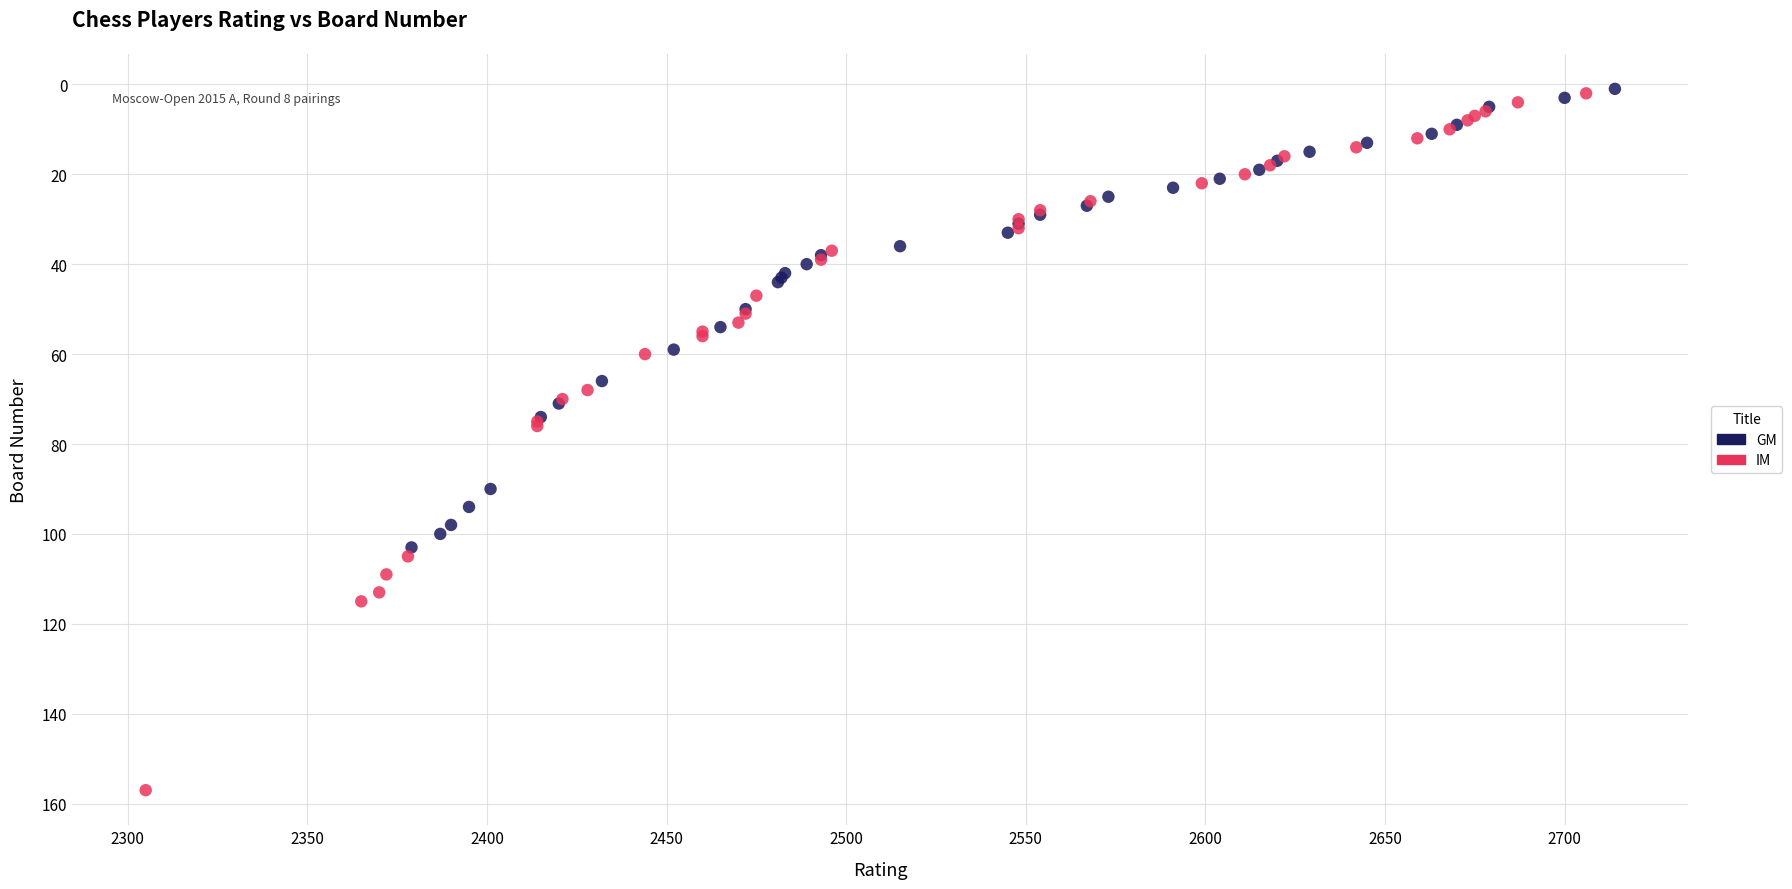

Which series contains the highest Y value?

IM